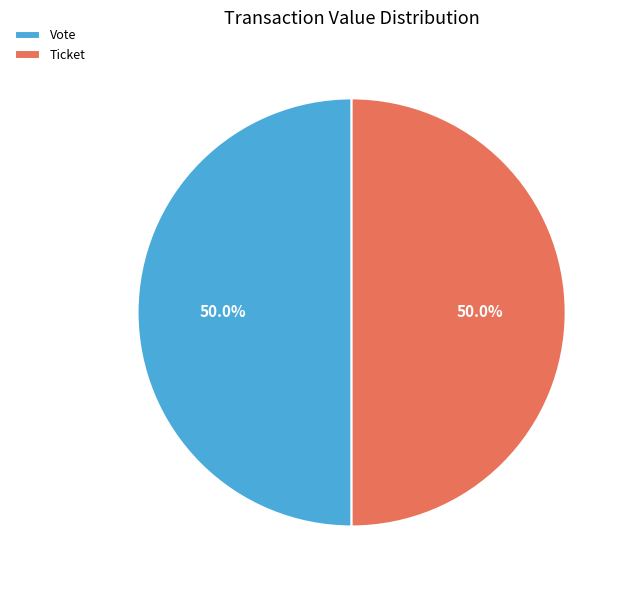

To the nearest percent, what is the difference between the largest and smallest slice percentages?

0%